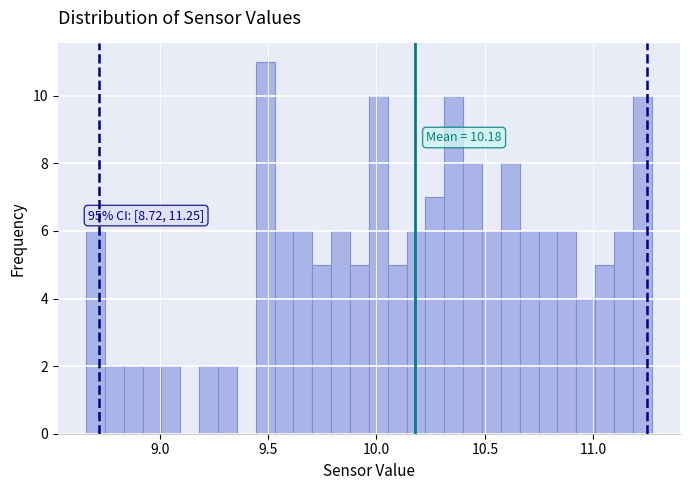

Around what value on the x-axis is the tallest bar? Give the approximate position of its centre, as read against the axis.

9.50